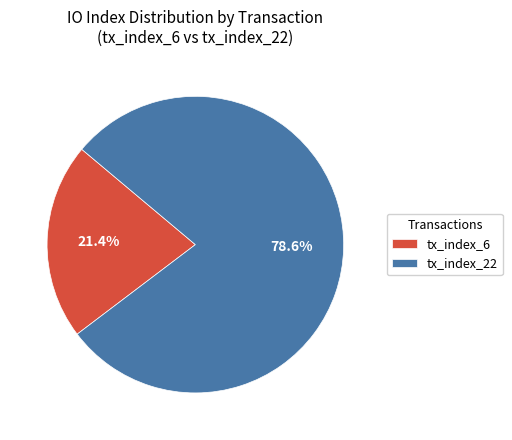

Combined, do tx_index_6 and tx_index_22 account for over 50%?

Yes